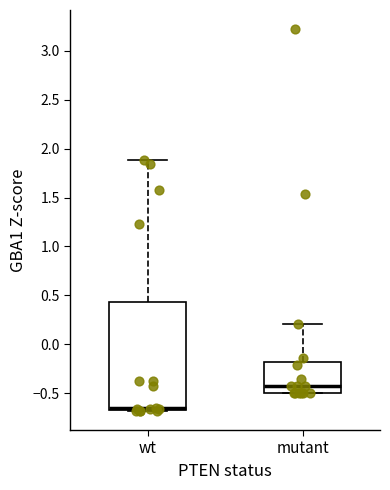

Which box is the tallest, from its lower edge to its upper edge?

wt